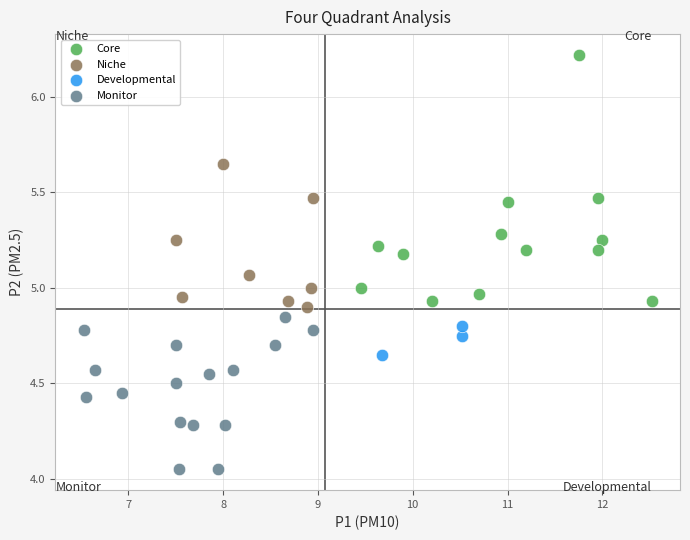

Which series has the widest spread of Y values?

Core